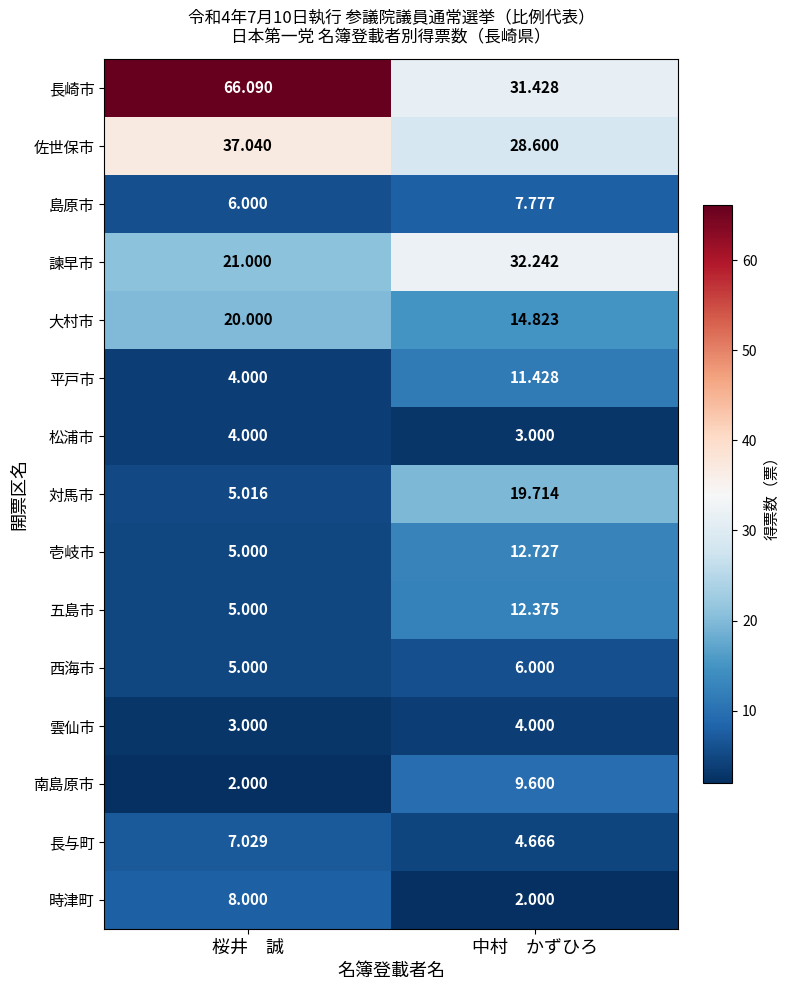

At which category is the sum across all series the highest?

中村　かずひろ